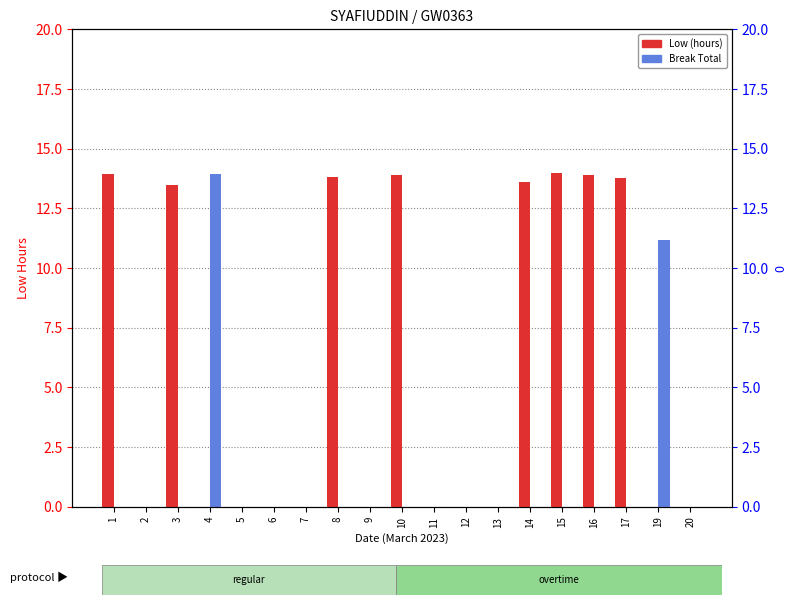

The value of Break Total at 4 is 20.9. True or false?

False